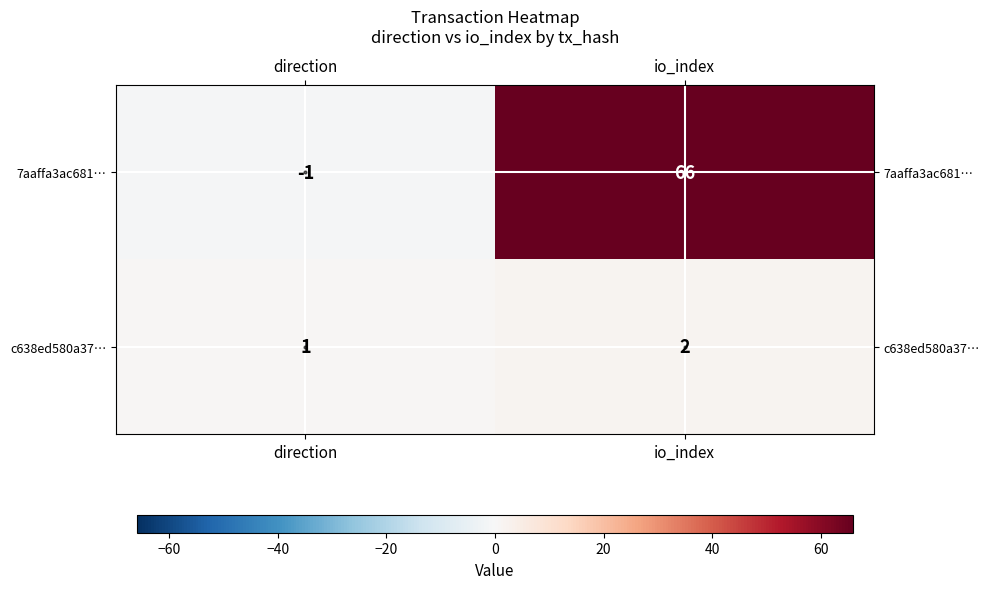

Which category has the highest value across all series?

io_index